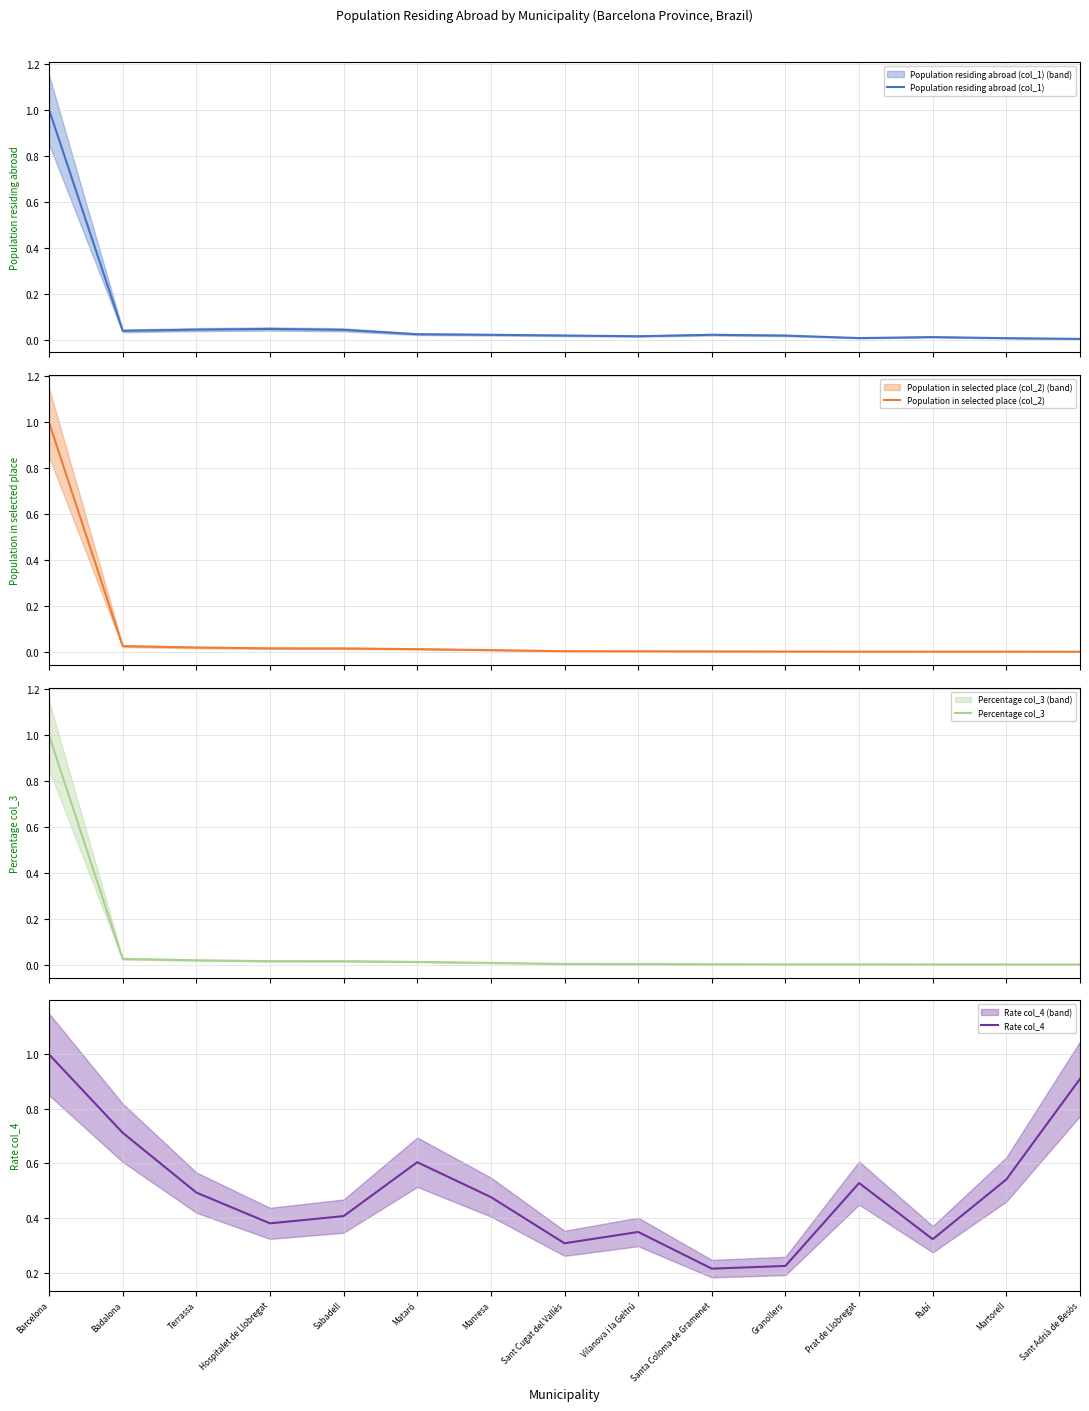

Which label corresponds to the smallest value in the chart?

Sant Adrià de Besòs